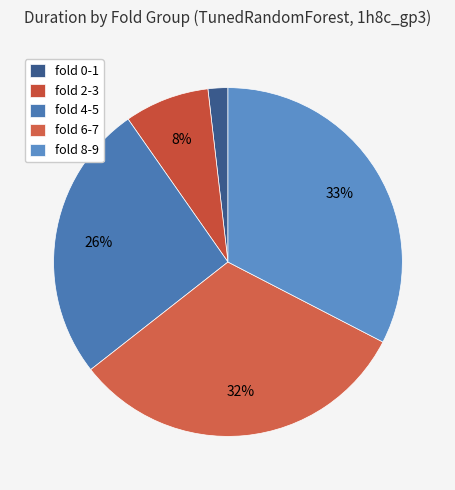

Count the number of slices in the pie.

5